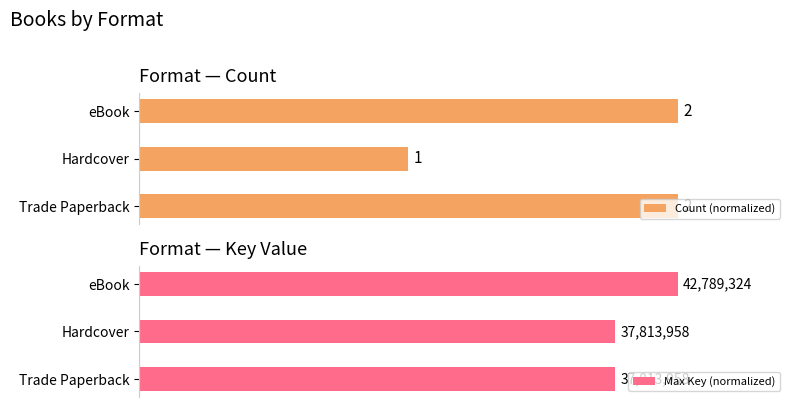

Count the number of categories in the chart.

3